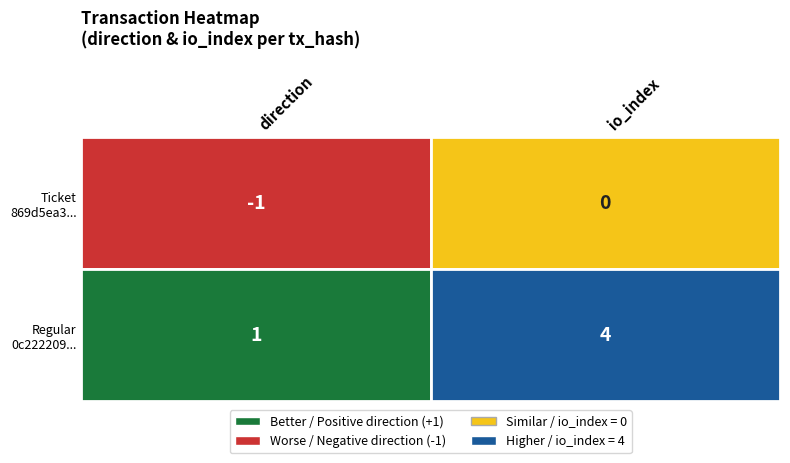

Reading right to left, list all the values displayed in this chart.

869d5ea3...: io_index=0	direction=-1
0c222209...: io_index=4	direction=1